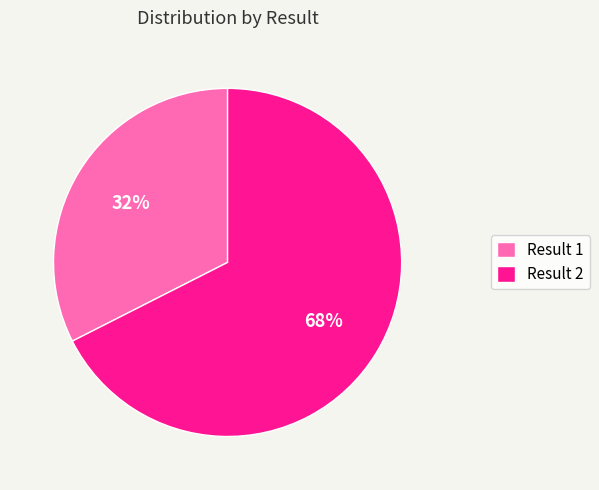

Is it true that Result 1 is 42% of the pie?

False